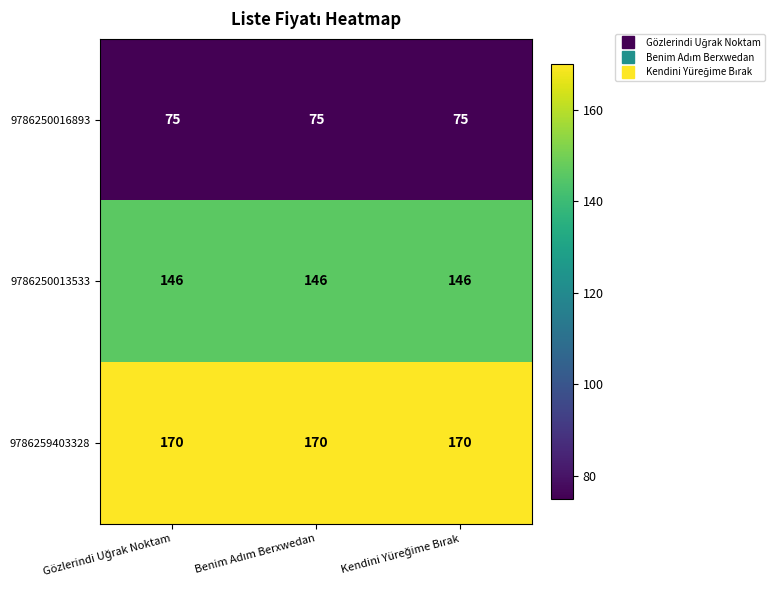

Rank the series by their maximum value, from lowest to highest.

9786250016893, 9786250013533, 9786259403328